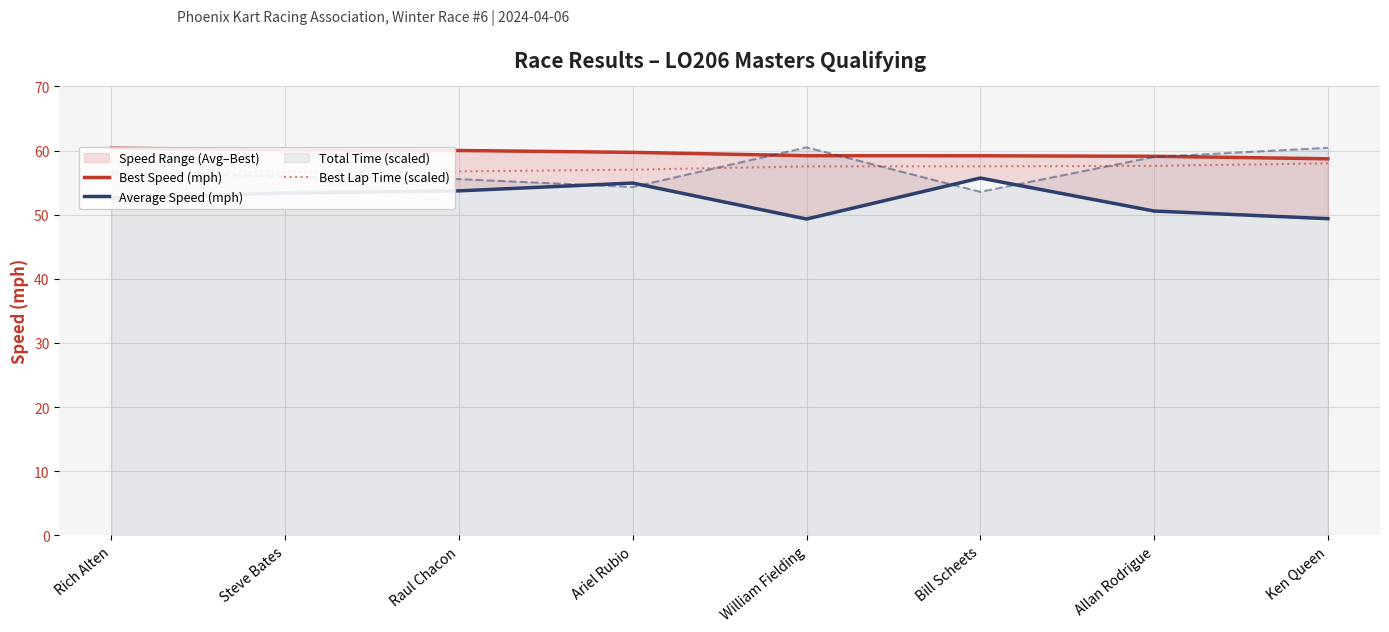

What value does the Best Speed (mph) series have at Ken Queen?

58.7